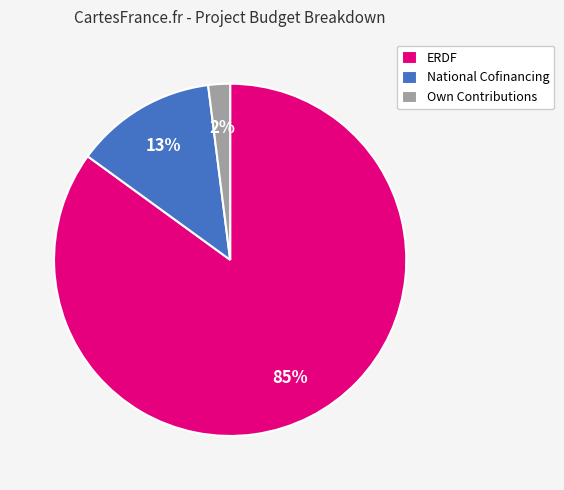

How many segments does this pie chart have?

3